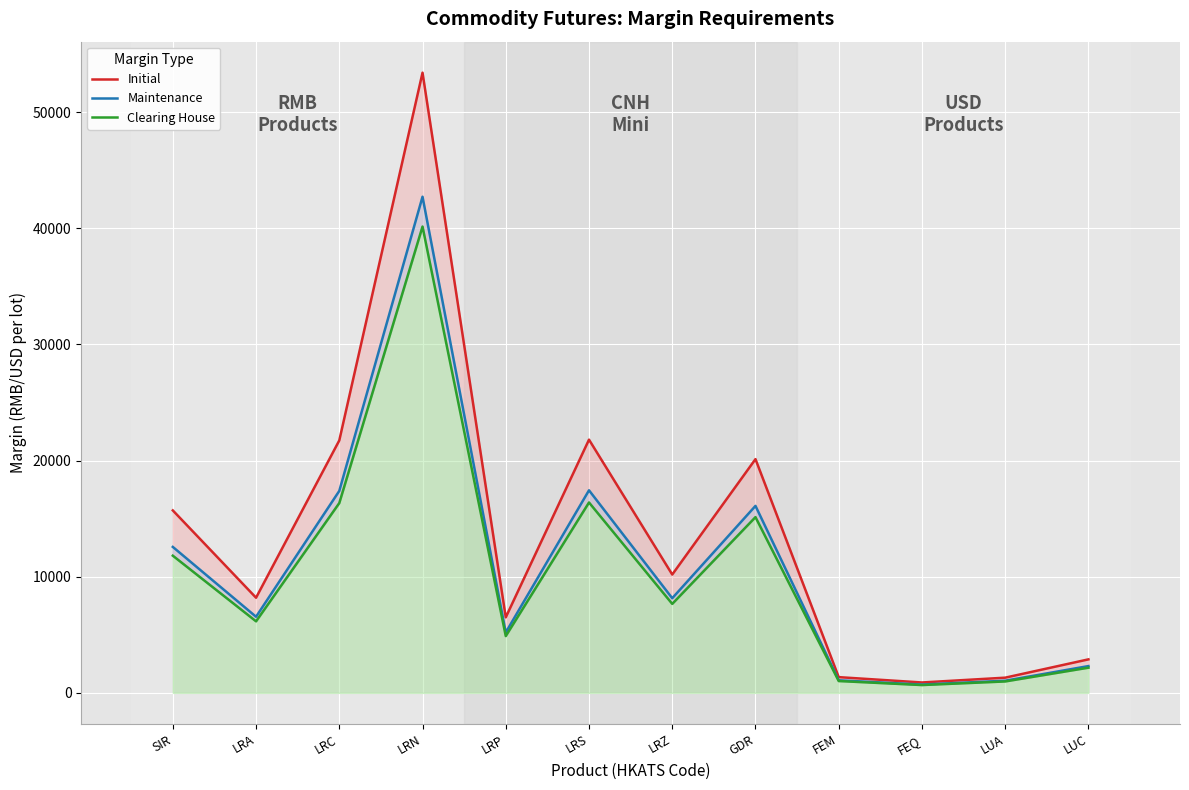

Which has a higher value, FEQ or GDR?

GDR